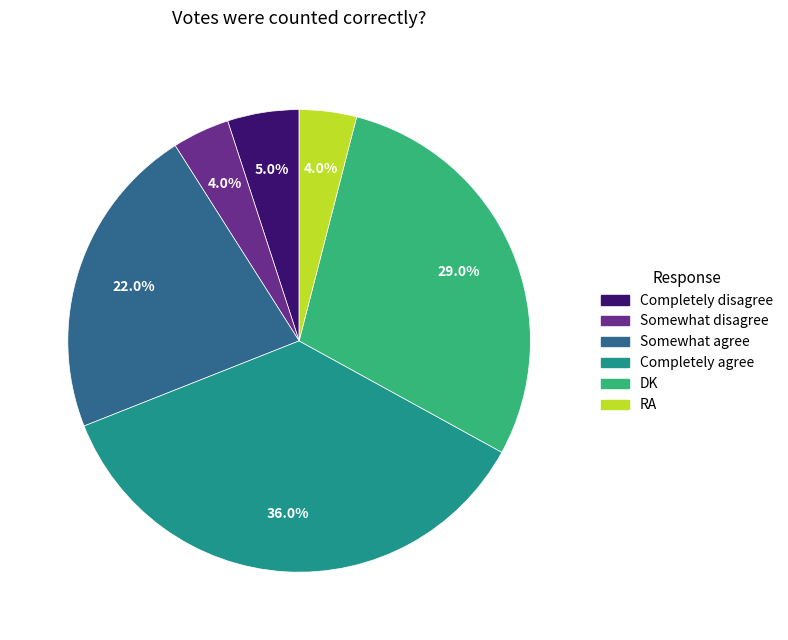

To the nearest percent, what portion does Completely agree represent?

36%